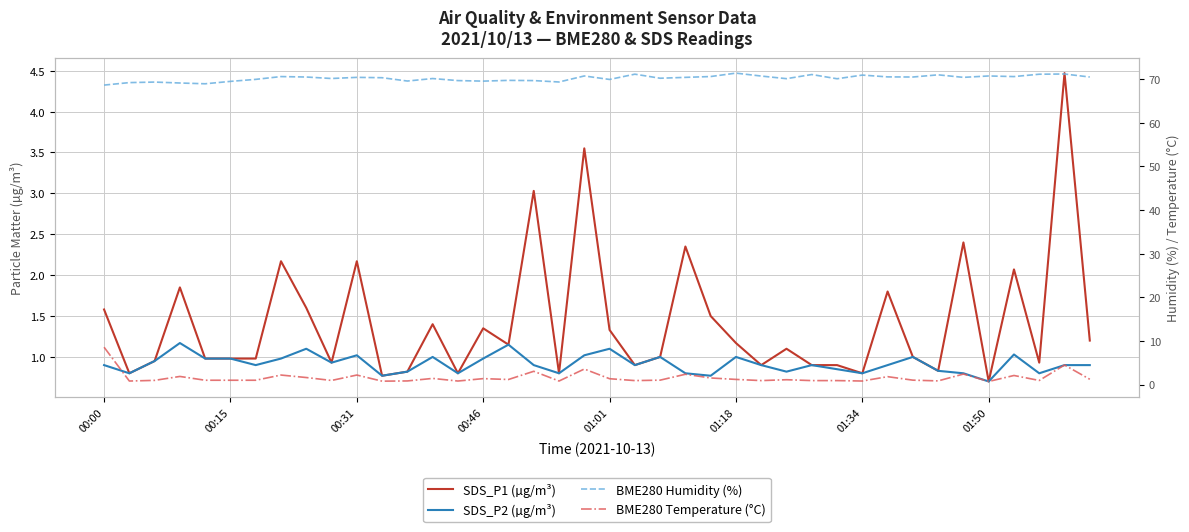

Which has a higher value, 15 or 33?

15